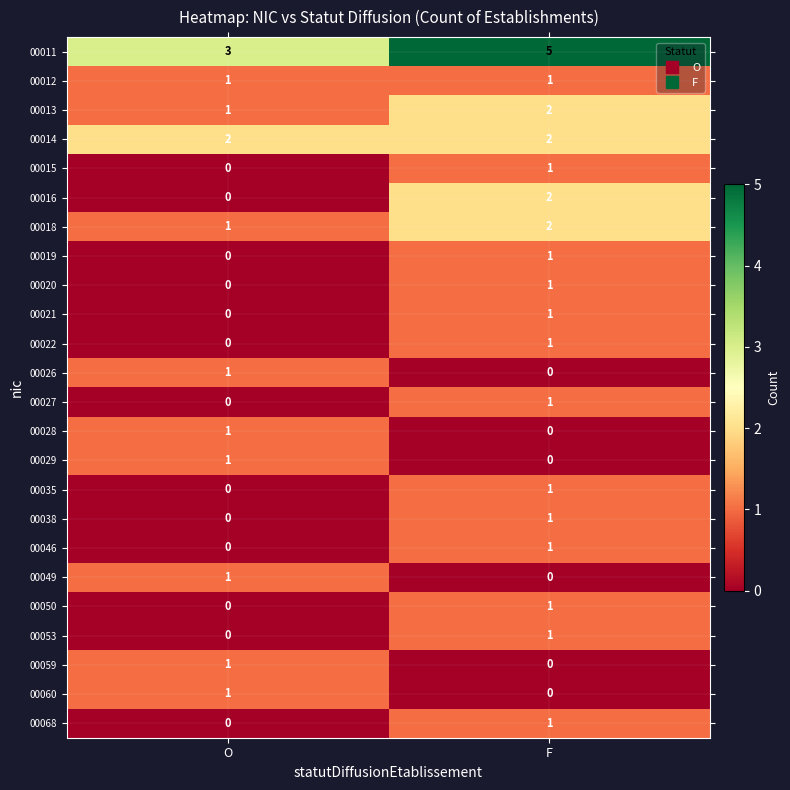

Count the number of data series in this chart.

24